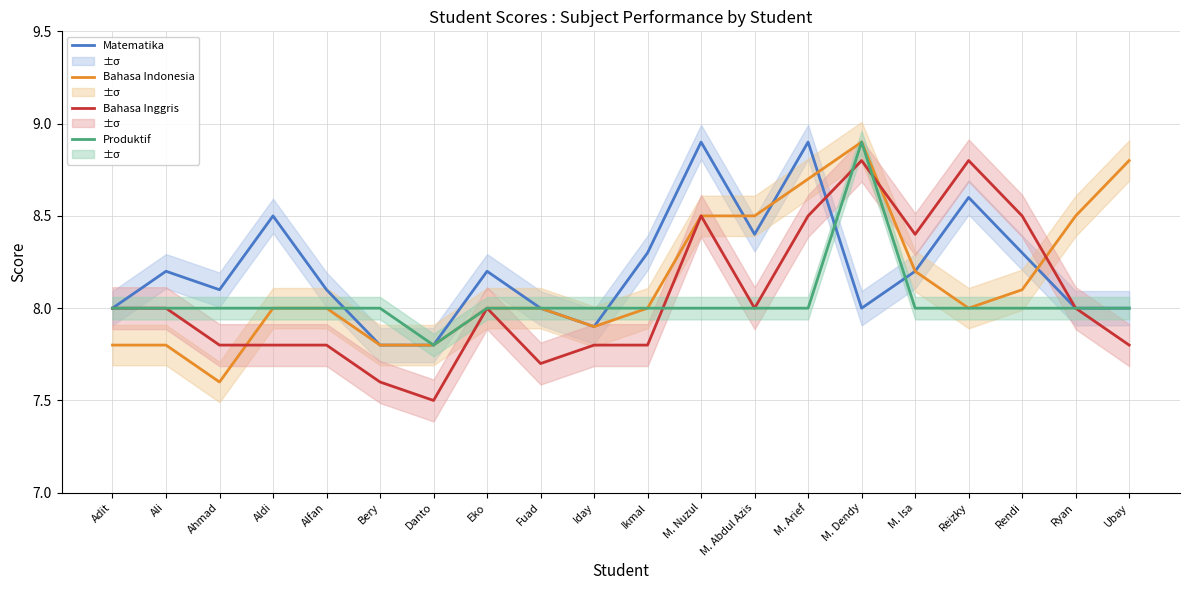

Where is the first local maximum for Produktif?

M. Dendy